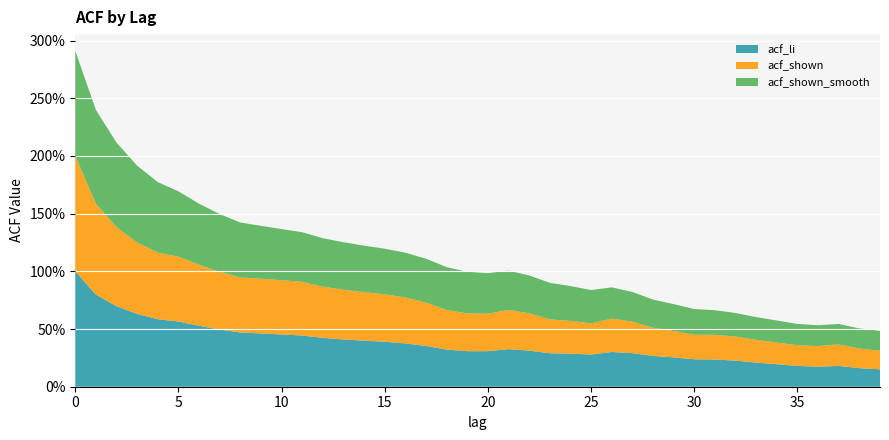

Reading right to left, list all the values displayed in this chart.

acf_li: 0.2	0.2	0.2	0.2	0.2	0.2	0.2	0.2	0.2	0.2	0.3	0.3	0.3	0.3	0.3	0.3	0.3	0.3	0.3	0.3	0.3	0.3	0.4	0.4	0.4	0.4	0.4	0.4	0.4	0.5	0.5	0.5	0.5	0.5	0.6	0.6	0.6	0.7	0.8	1.0
acf_shown: 0.2	0.2	0.2	0.2	0.2	0.2	0.2	0.2	0.2	0.2	0.2	0.2	0.3	0.3	0.3	0.3	0.3	0.3	0.3	0.3	0.3	0.3	0.4	0.4	0.4	0.4	0.4	0.4	0.5	0.5	0.5	0.5	0.5	0.5	0.6	0.6	0.6	0.7	0.8	1.0
acf_shown_smooth: 0.2	0.2	0.2	0.2	0.2	0.2	0.2	0.2	0.2	0.2	0.2	0.2	0.3	0.3	0.3	0.3	0.3	0.3	0.3	0.4	0.4	0.4	0.4	0.4	0.4	0.4	0.4	0.4	0.4	0.4	0.5	0.5	0.5	0.5	0.6	0.6	0.7	0.7	0.8	0.9